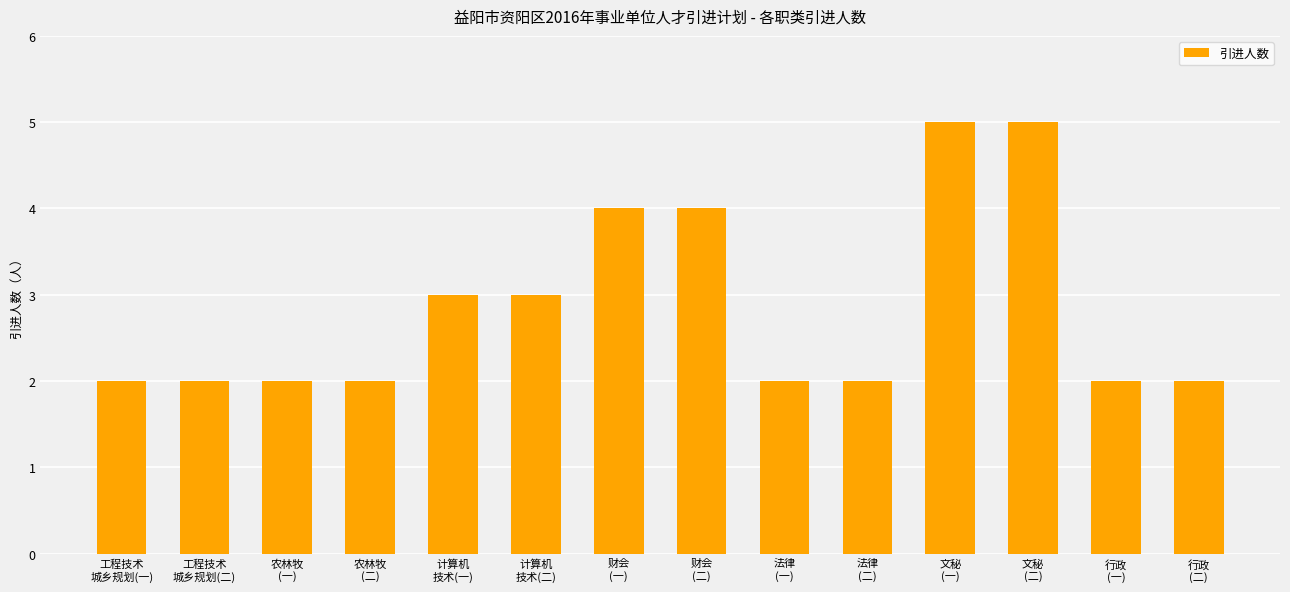

The chart shows a value of 3 at 工程技术
城乡规划(二). True or false?

False